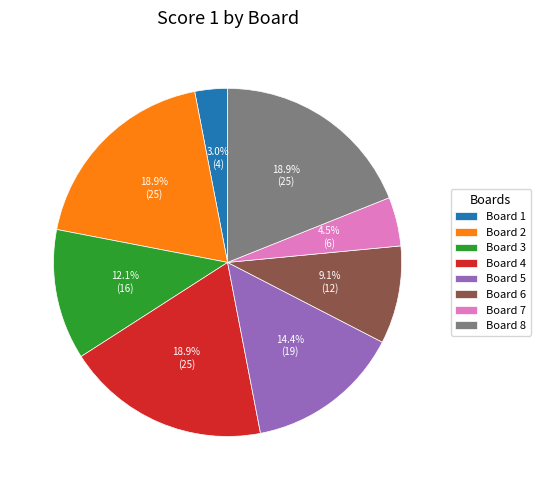

Is Board 7 the majority of the pie?

No